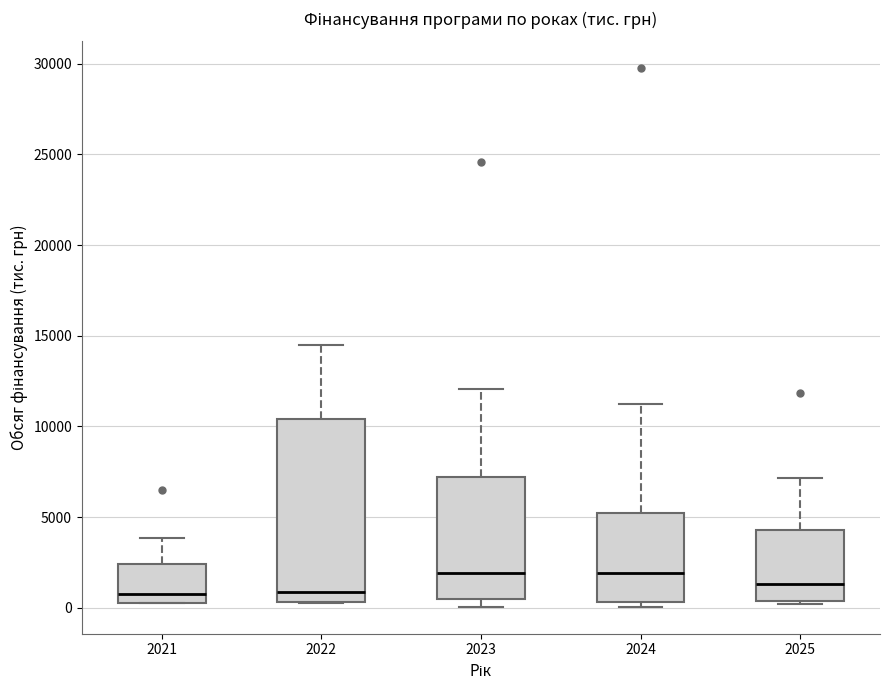

Which box is the tallest, from its lower edge to its upper edge?

2022